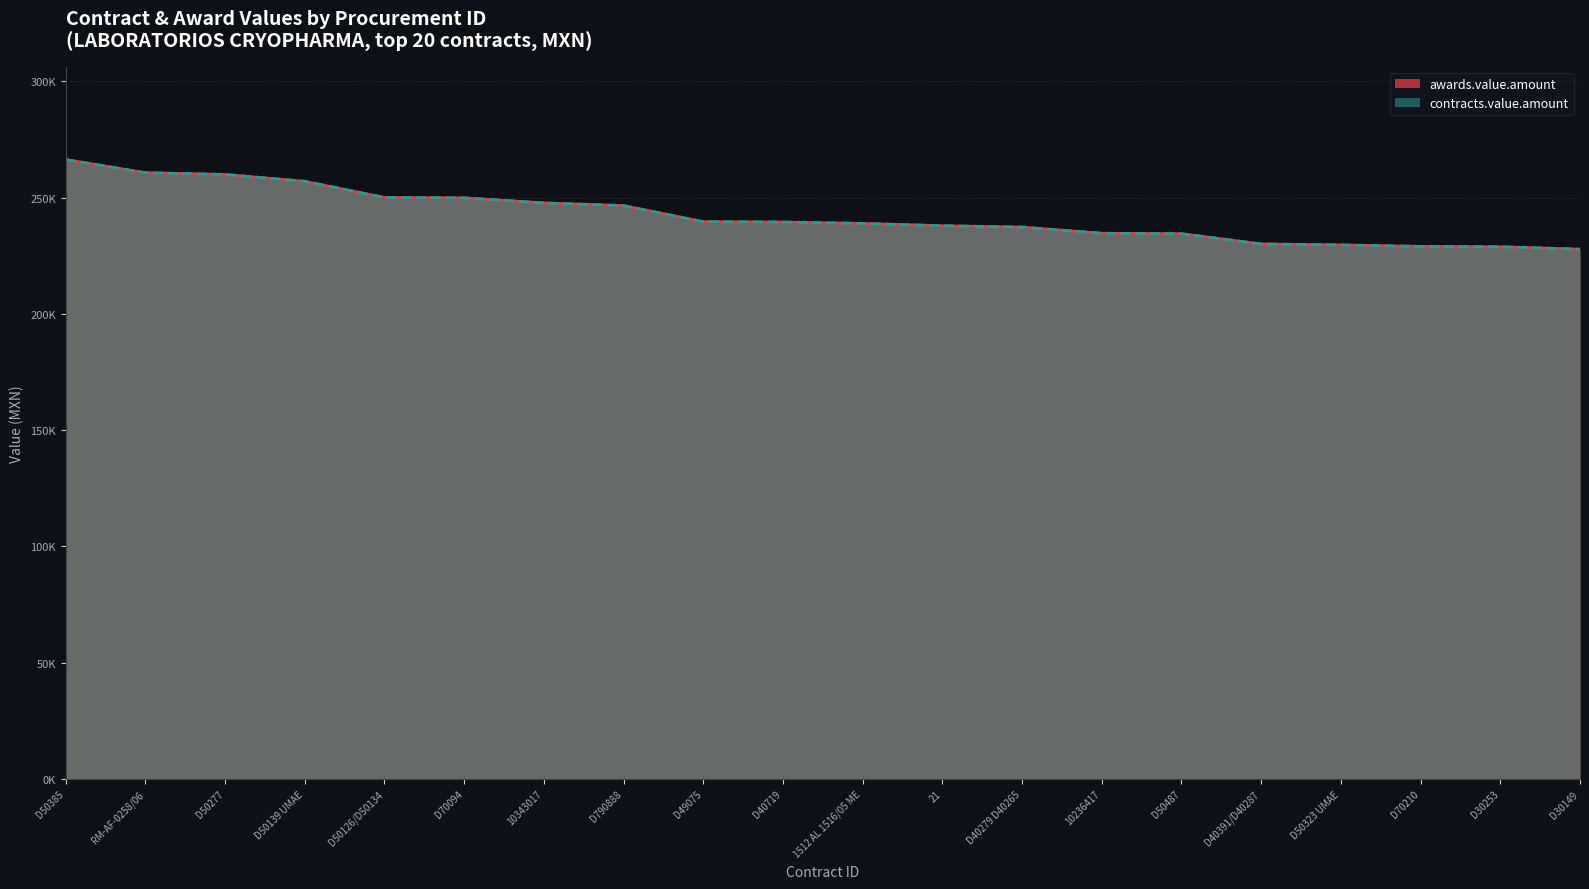

True or false: awards.value.amount and contracts.value.amount intersect in this chart.

False